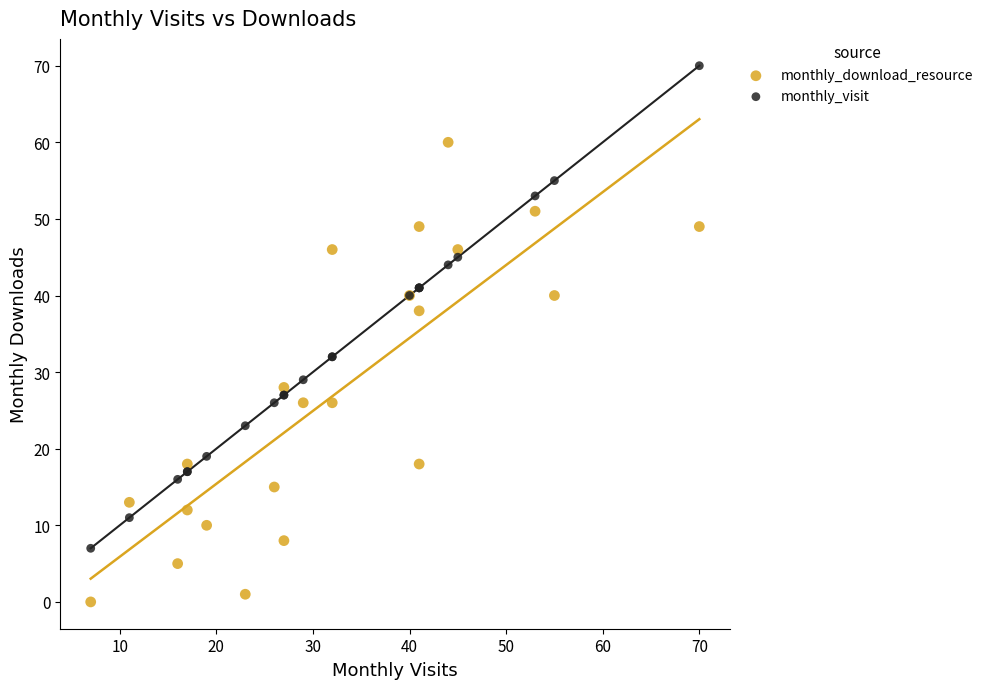

In the monthly_download_resource series, what Y value is closest to 30?

28